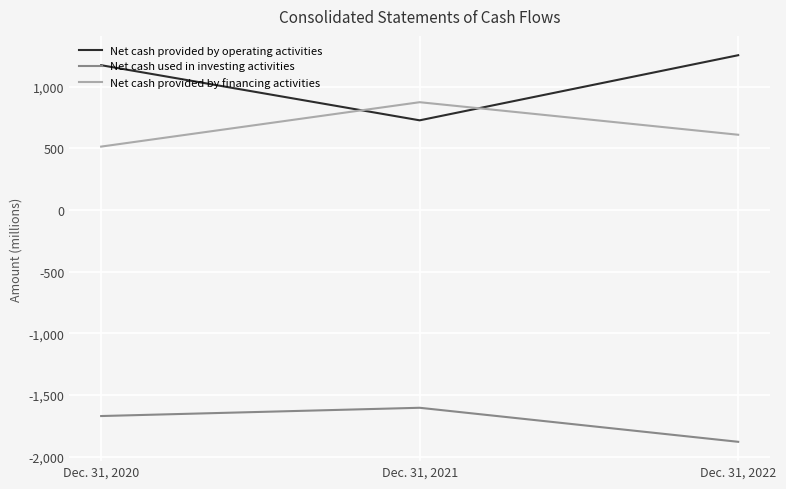

Which series has the largest range (max minus min)?

Net cash provided by operating activities